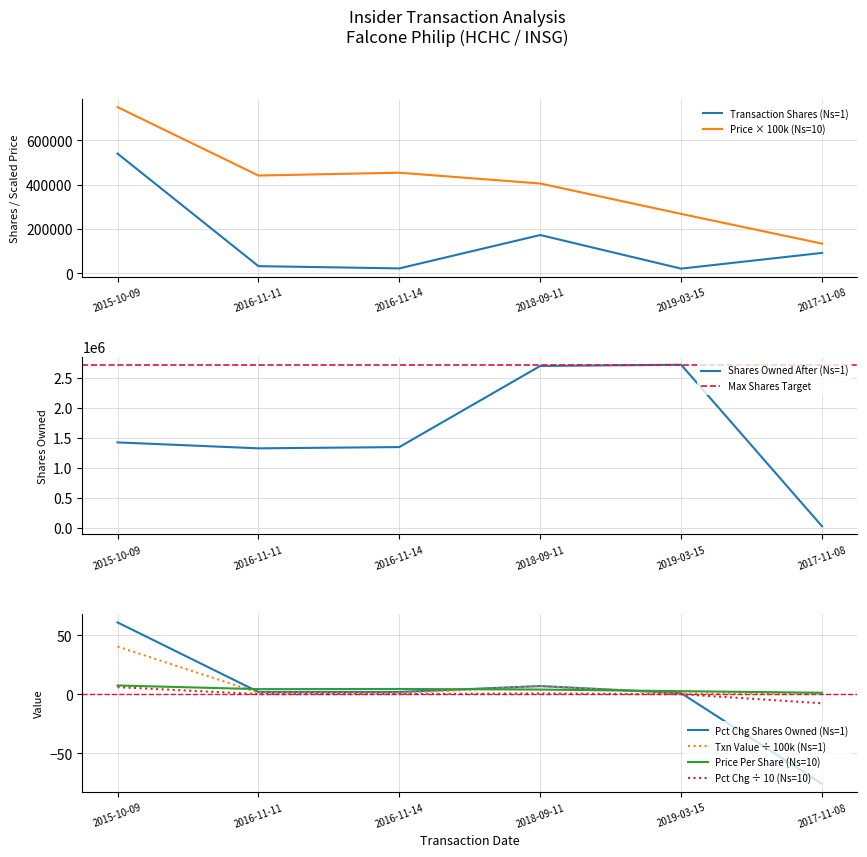

In pctchgSharesOwned, how many points are higher than both neighbors (excluding endpoints)?

1